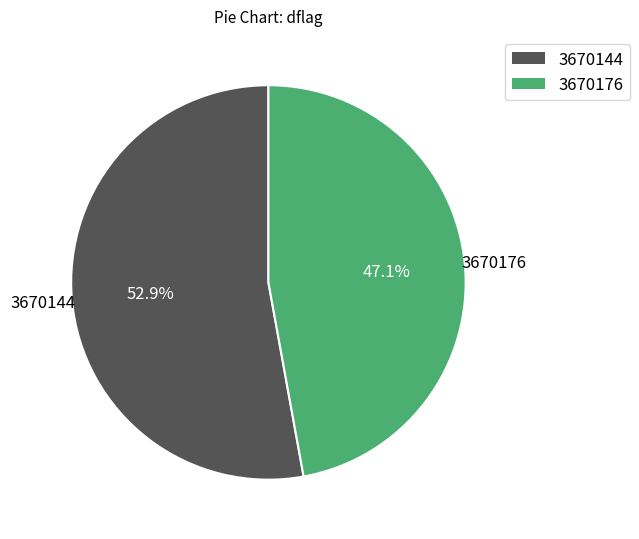

To the nearest percent, what is the combined percentage of 3670144 and 3670176?

100%